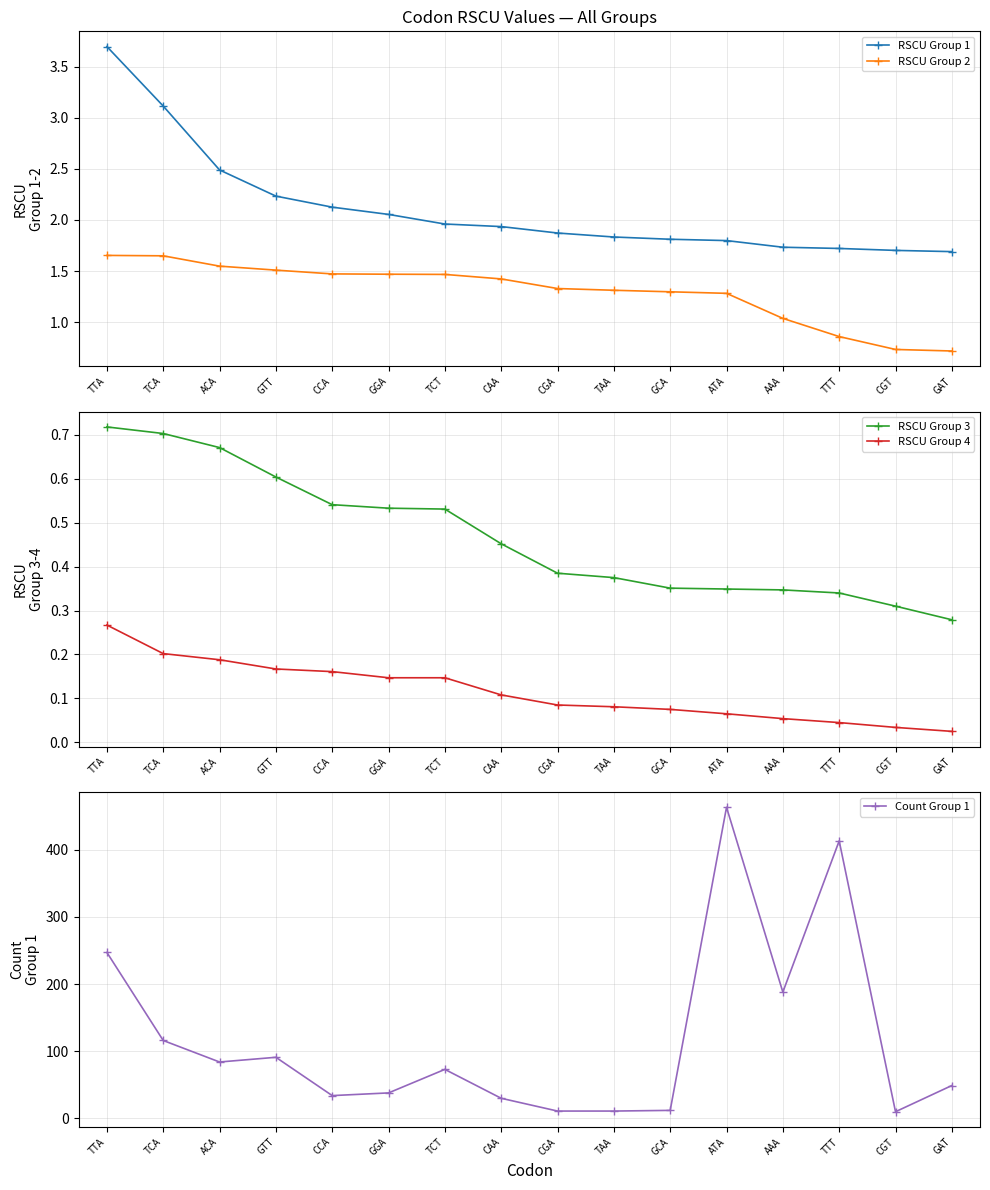

Does the chart display data point markers on the line(s)?

Yes